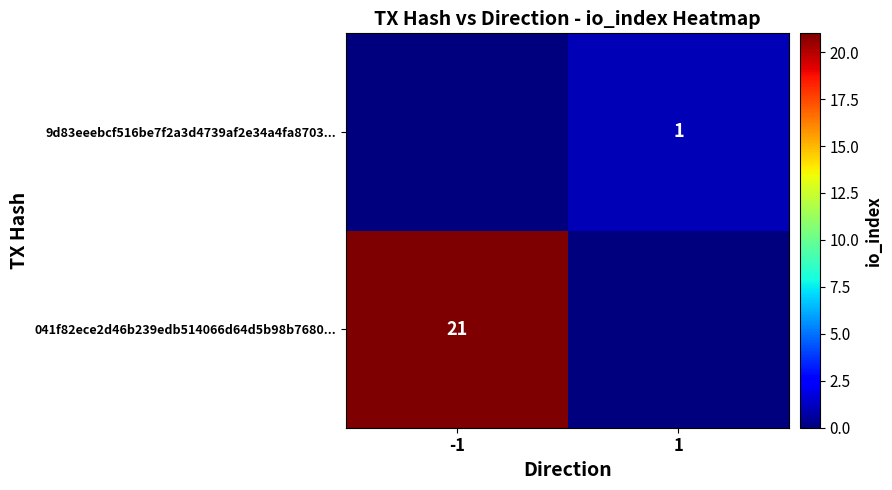

Which label corresponds to the smallest value in the chart?

1